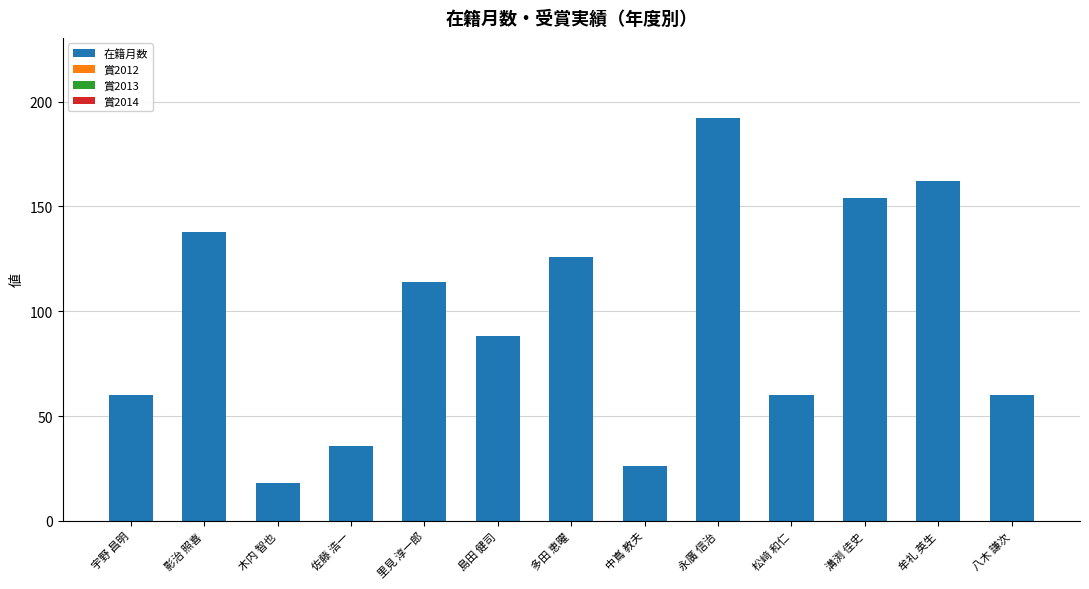

Approximately how many times larger is the value at 島田 健司 compared to 宇野 昌明?

1.5